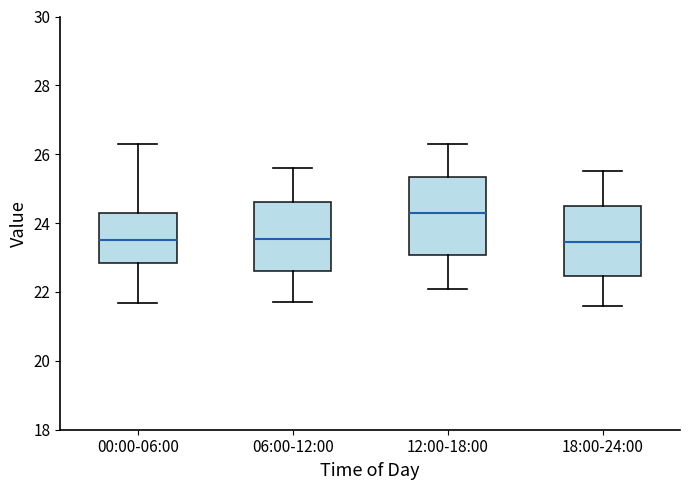

Reading left to right, read every box against the y-axis: the position of its median line, the range the box covers, and the ends of its whiskers. The values are not printed on the chart, so give them approximately, as read against the axis.

00:00-06:00: median 23.6, box 22.8 to 24.4, whiskers 21.6 to 26.4
06:00-12:00: median 23.6, box 22.6 to 24.6, whiskers 21.8 to 25.6
12:00-18:00: median 24.4, box 23.0 to 25.4, whiskers 22.2 to 26.4
18:00-24:00: median 23.4, box 22.4 to 24.6, whiskers 21.6 to 25.6